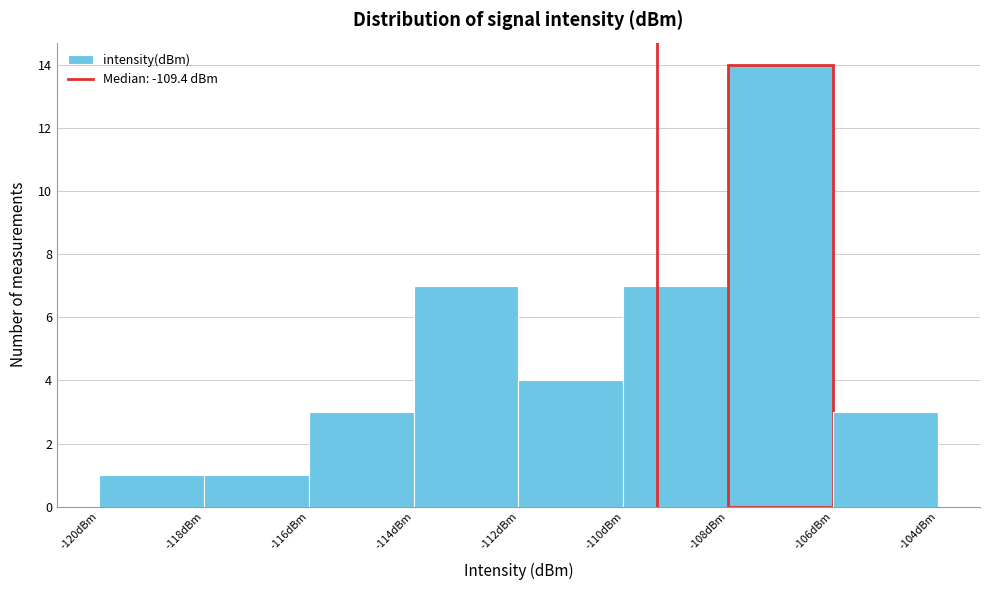

How tall is the bar that spans -114 to -112 on the x-axis? The values are not printed on the chart, so give them approximately, as read against the axis.

7